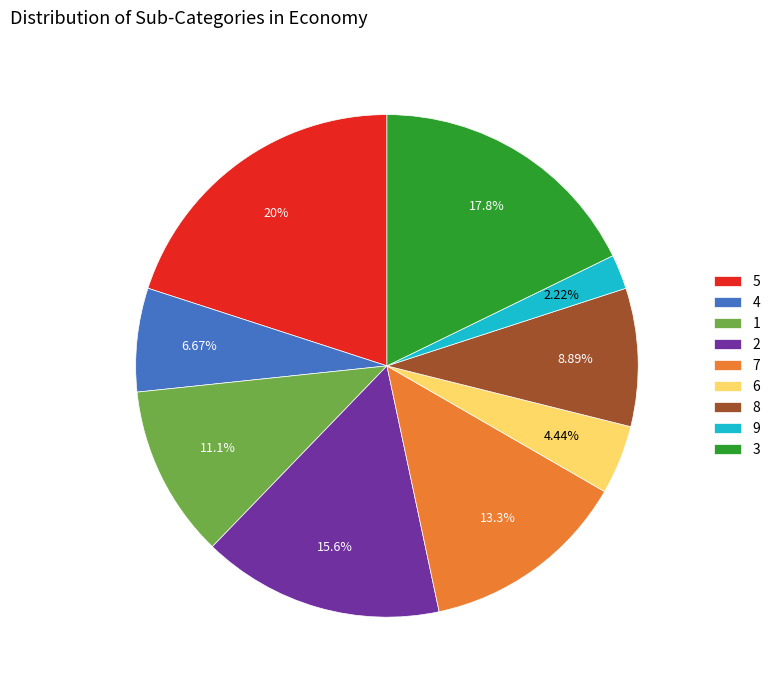

What is the largest slice in the pie chart?

5